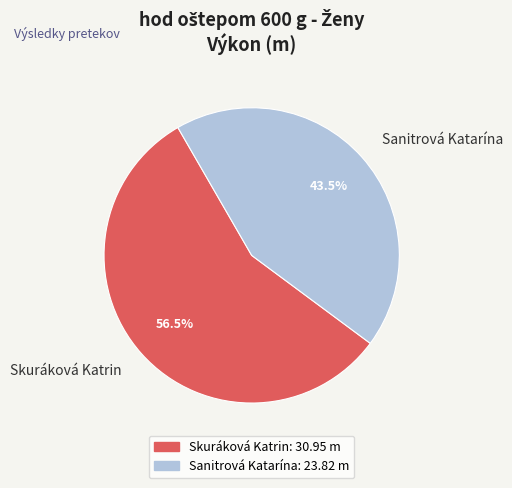

Does Skuráková Katrin represent more than half of the total?

Yes